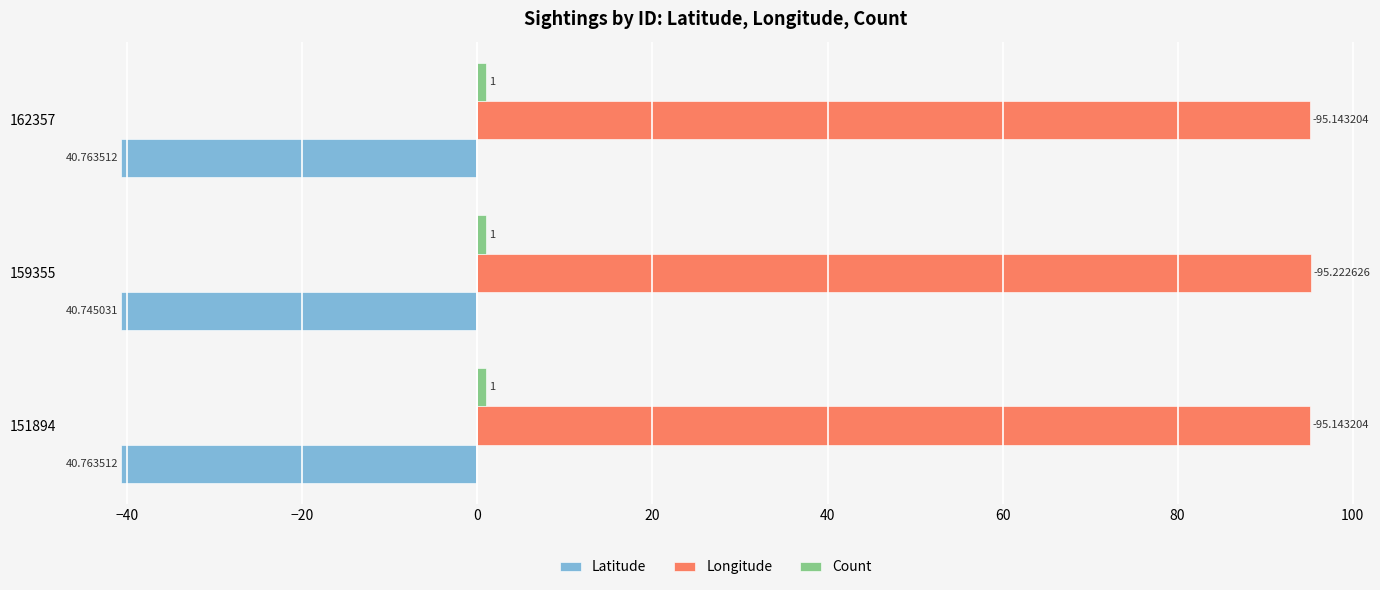

Are the bars horizontal?

Yes